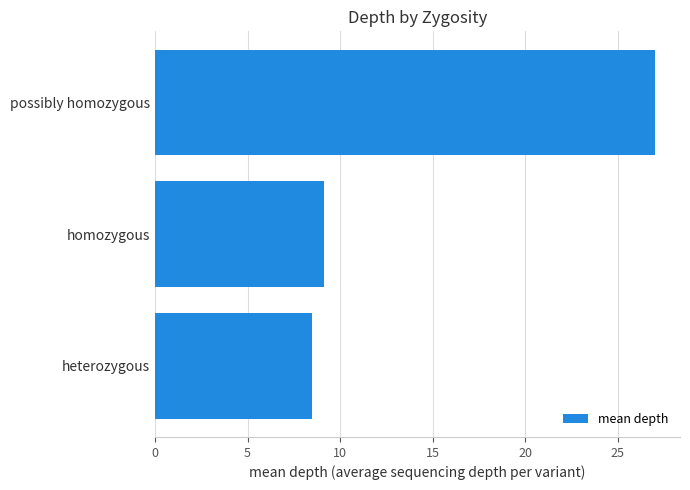

Is it true that the value at possibly homozygous is 27.0?

True